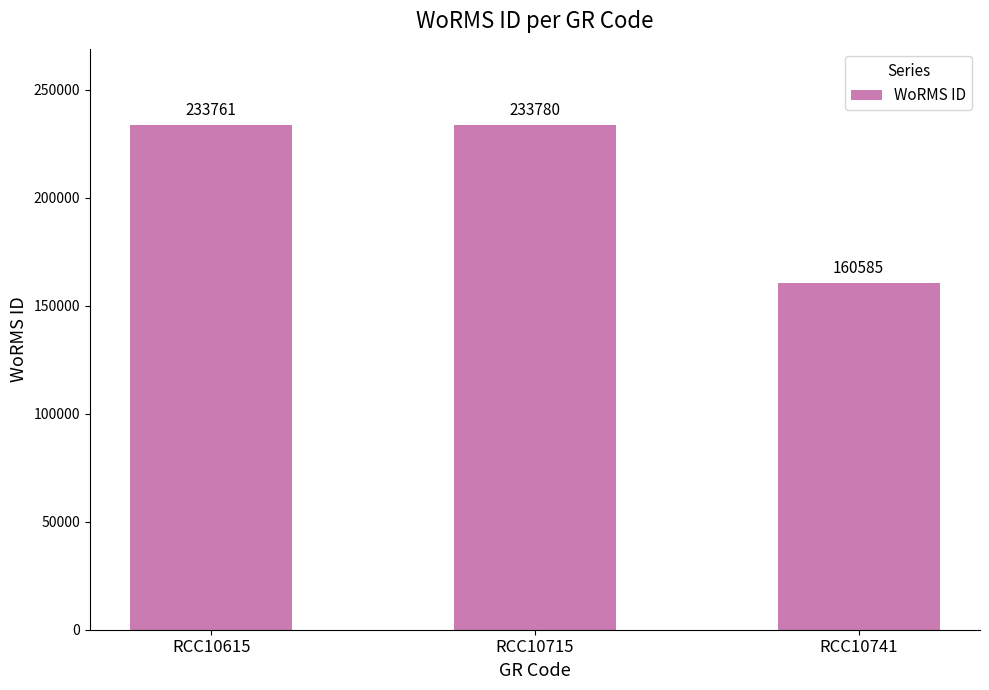

What is the change in value from RCC10715 to RCC10741?

-73195